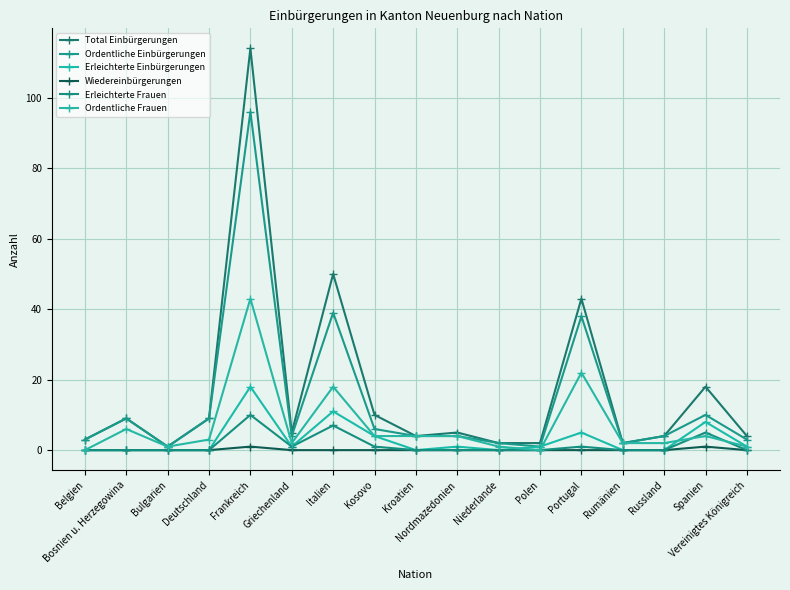

What is the difference between the second highest and minimum values in the Ordentliche Frauen series?

22